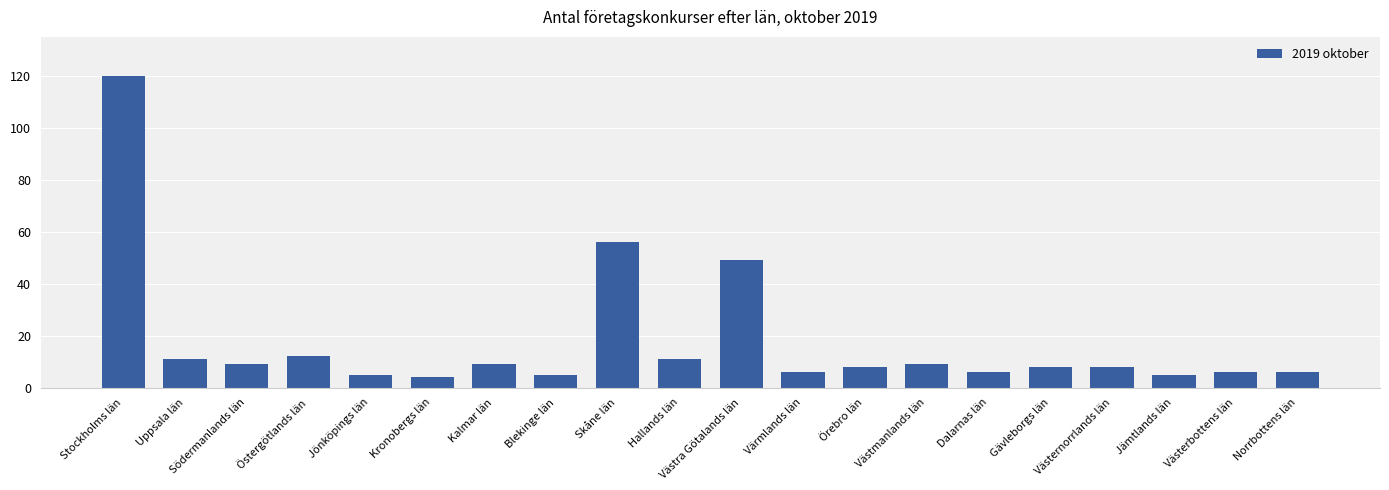

How many bars are there in total?

20